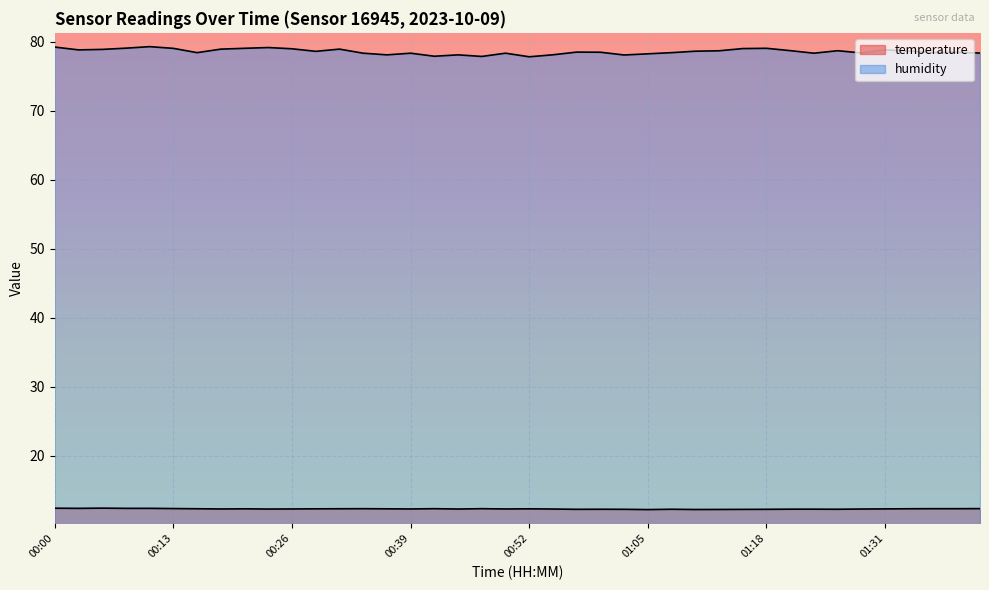

True or false: humidity has a value of 78.8 at 01:31.

True